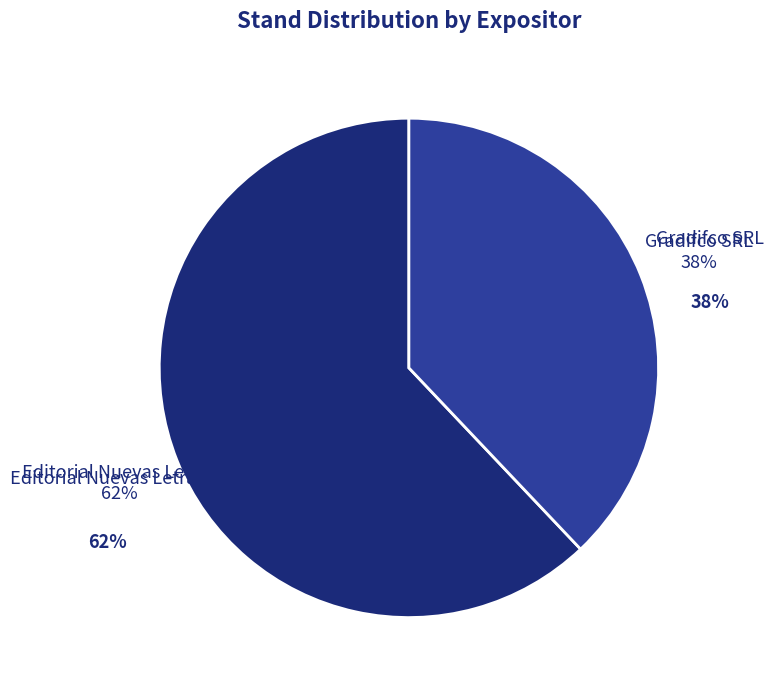

What is the largest slice in the pie chart?

Editorial Nuevas Letras